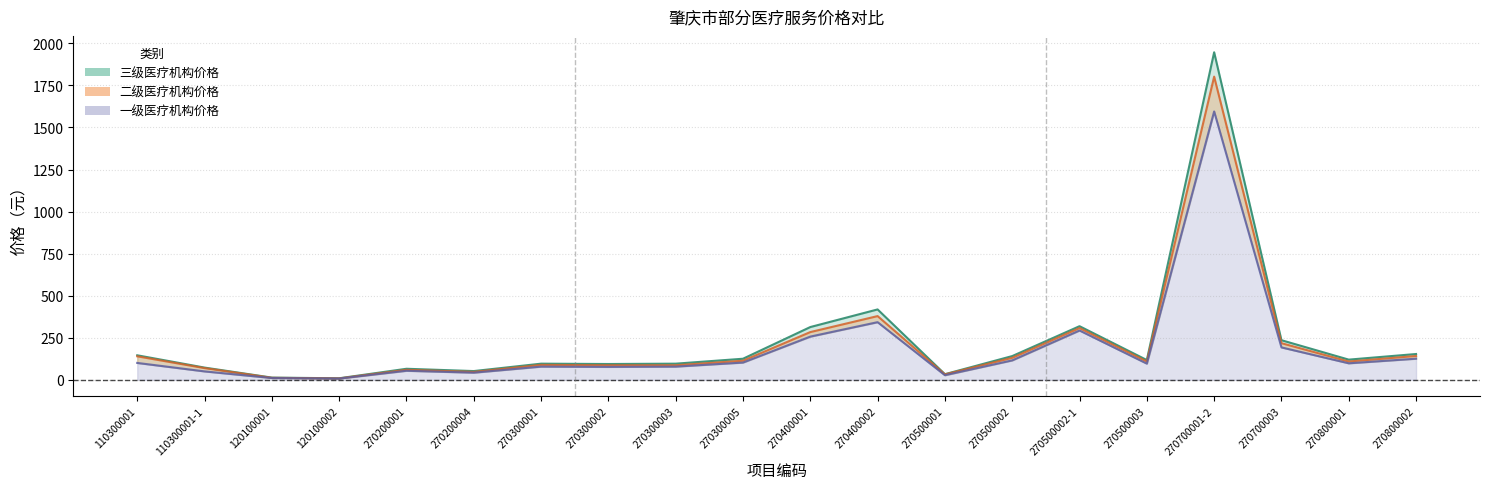

What is the label of the 13th point from the right?

270300002